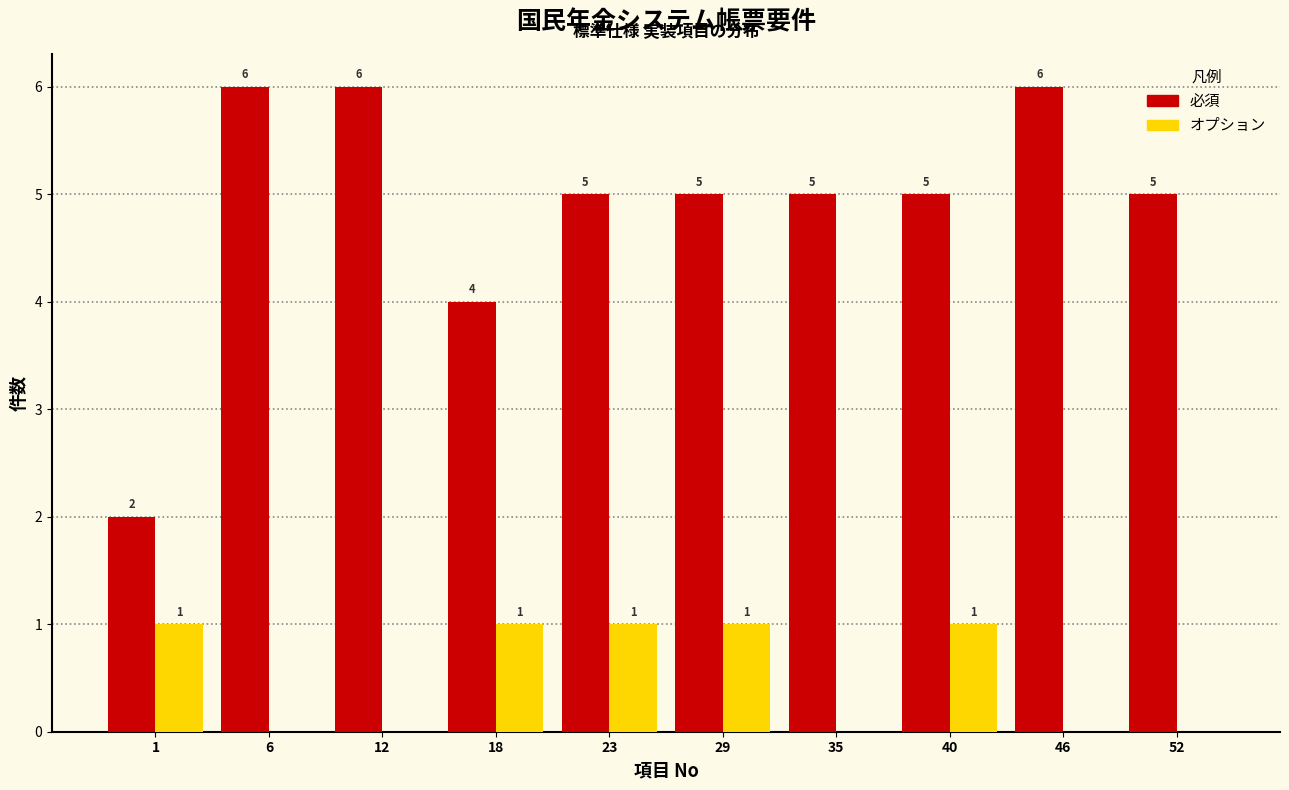

Reading right to left, extract all data points from this chart.

必須: 52=5	46=6	40=5	35=5	29=5	23=5	18=4	12=6	6=6	1=2
オプション: 52=0	46=0	40=1	35=0	29=1	23=1	18=1	12=0	6=0	1=1